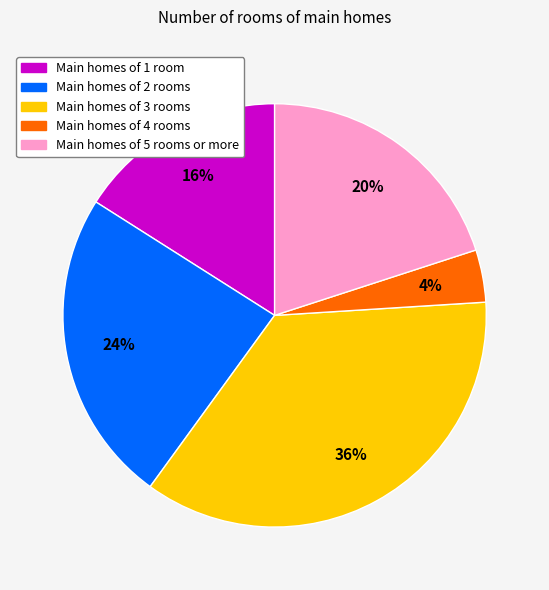

To the nearest percent, what is the average slice percentage?

20%